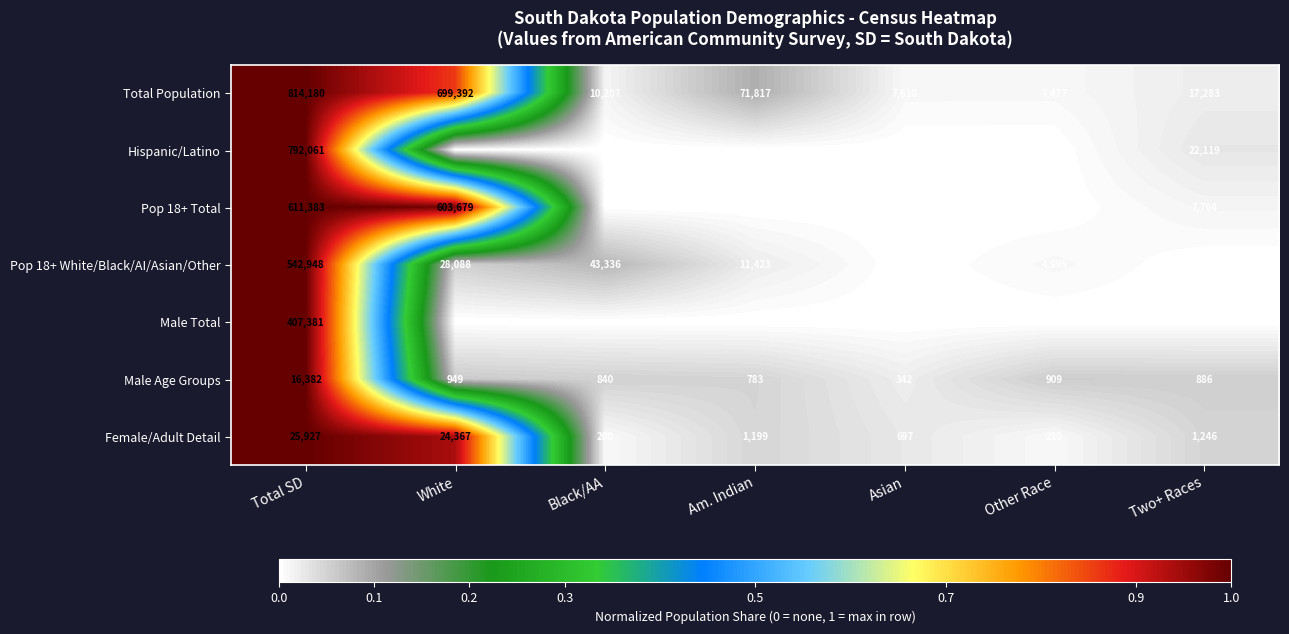

At which category is the sum across all series the highest?

Total SD